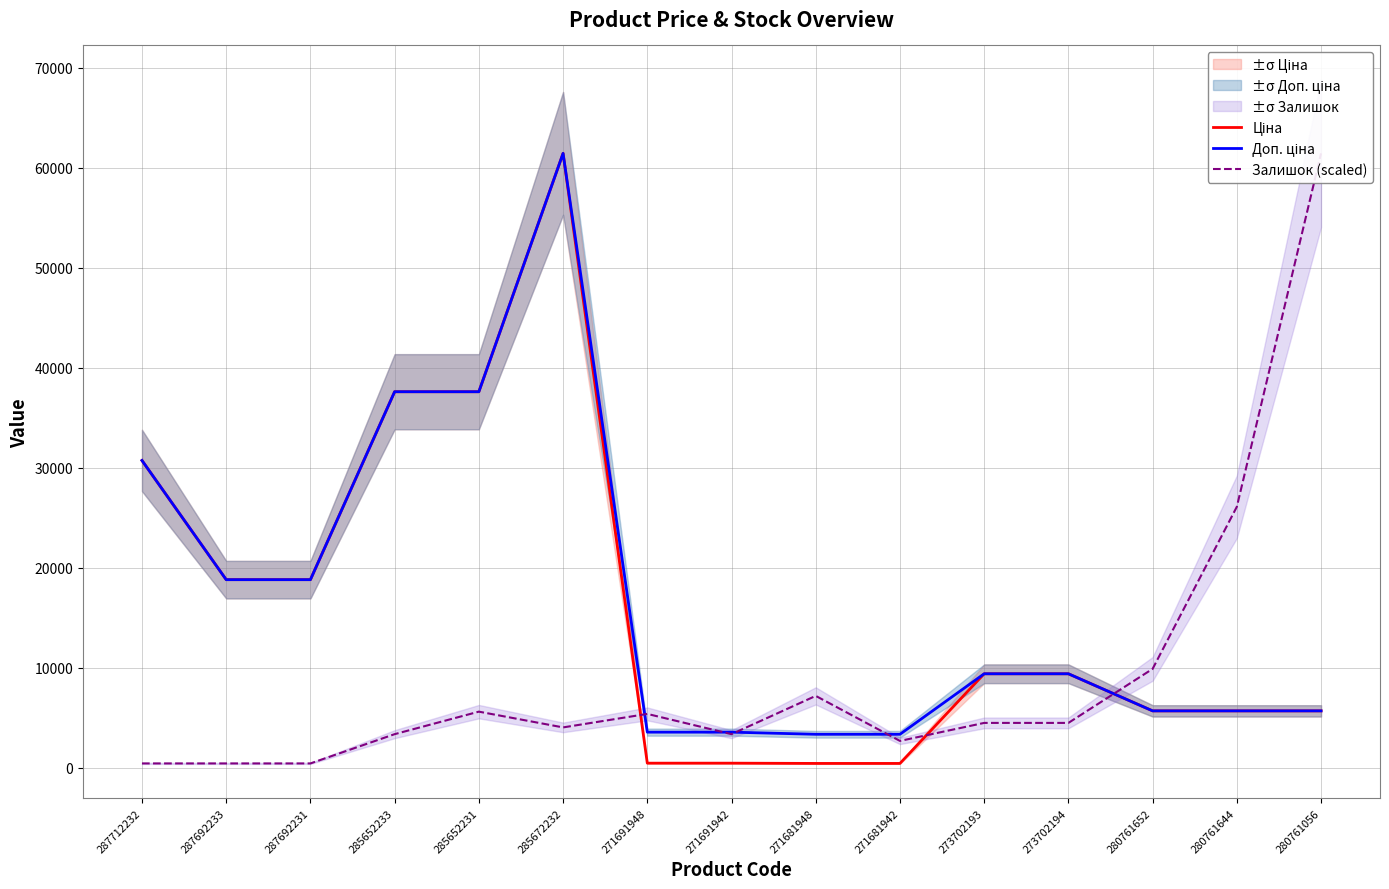

At how many categories does at least one series exceed 20411?

6